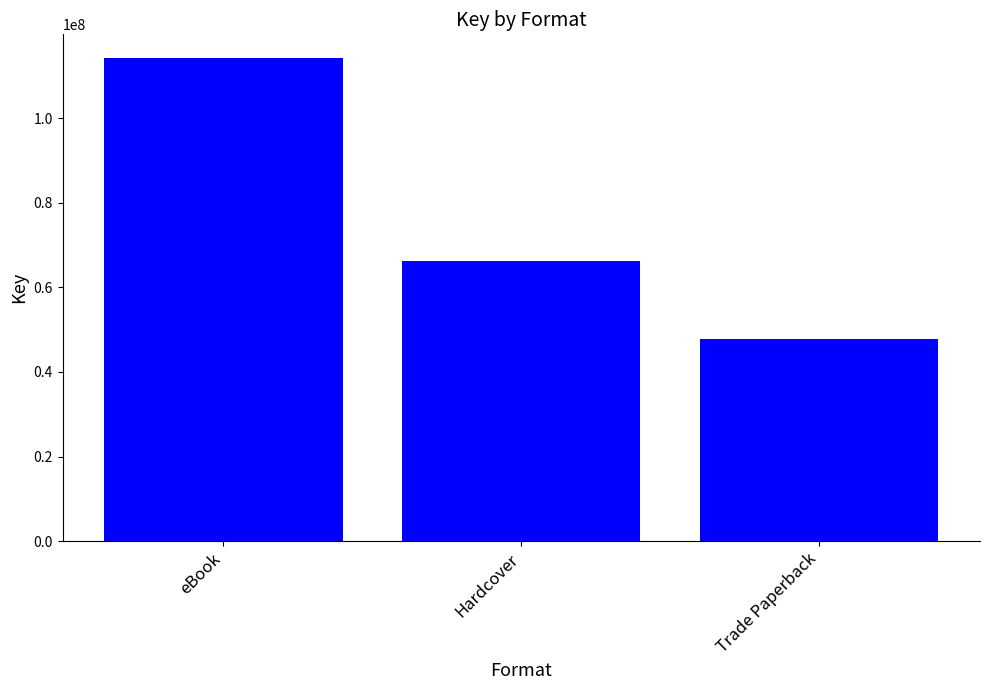

Reading left to right, list all the values displayed in this chart.

eBook=114165687	Hardcover=66346655	Trade Paperback=47819032